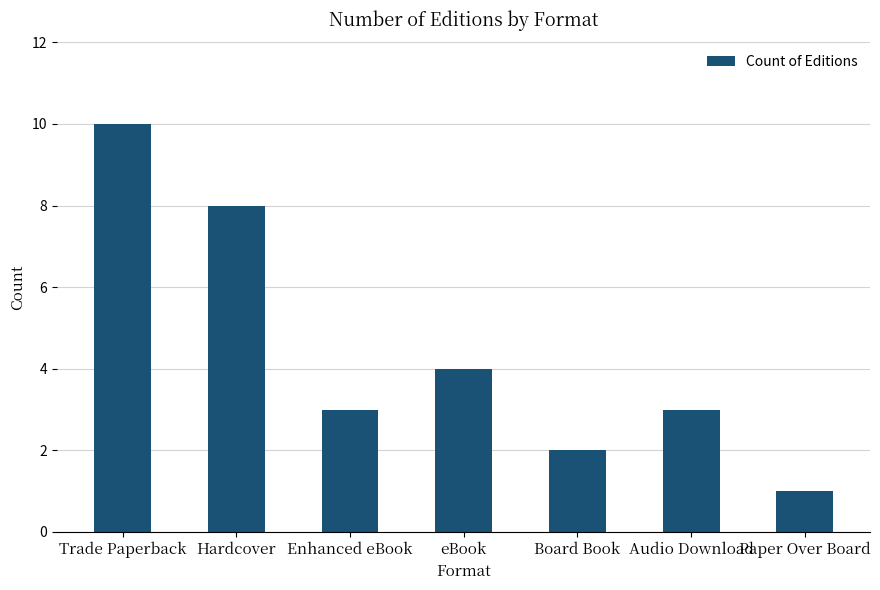

How many data points does each series have?

7